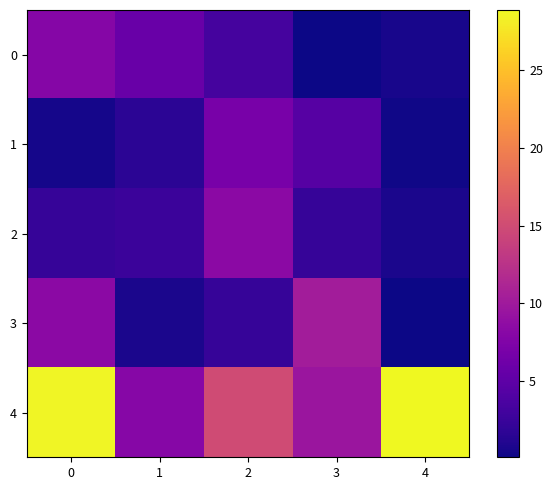

At 2, list the series in order from smallest to largest.

3, 0, 1, 2, 4